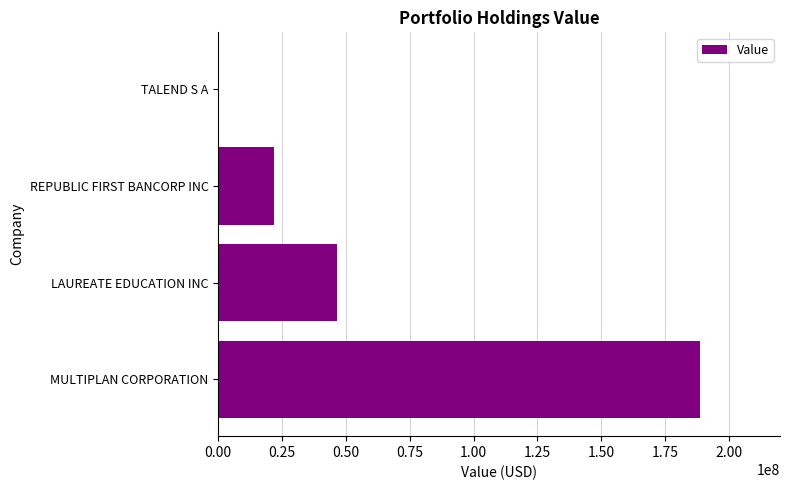

How many positive values are there?

3